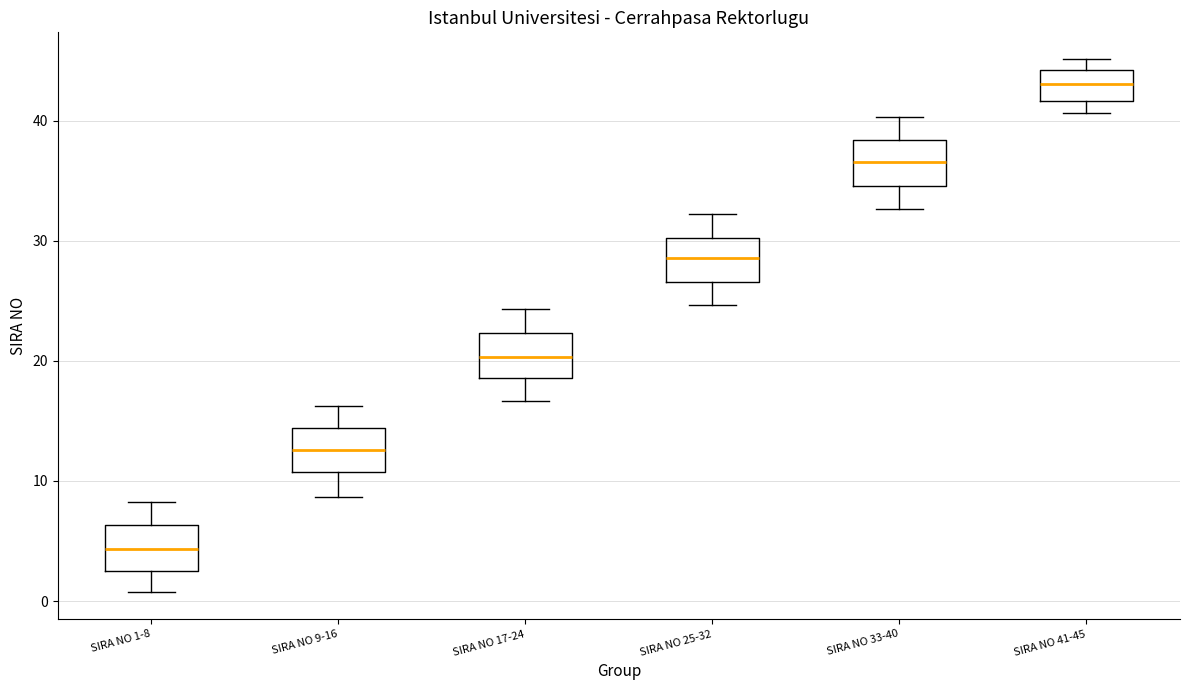

Reading left to right, transcribe this box plot: for each box, give where its median line is, the range the box spans, and where its two whiskers end, as read against the y-axis. The values are not printed on the chart, so give them approximately, as read against the axis.

SIRA NO 1-8: median 4, box 3 to 6, whiskers 1 to 8
SIRA NO 9-16: median 13, box 11 to 14, whiskers 9 to 16
SIRA NO 17-24: median 20, box 19 to 22, whiskers 17 to 24
SIRA NO 25-32: median 29, box 27 to 30, whiskers 25 to 32
SIRA NO 33-40: median 37, box 35 to 38, whiskers 33 to 40
SIRA NO 41-45: median 43, box 42 to 44, whiskers 41 to 45